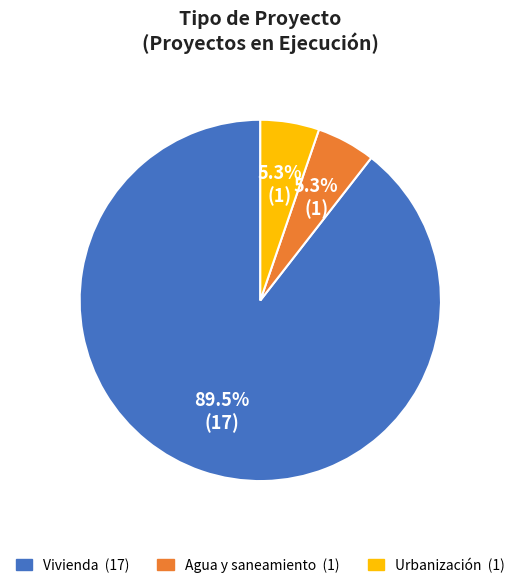

How many segments does this pie chart have?

3